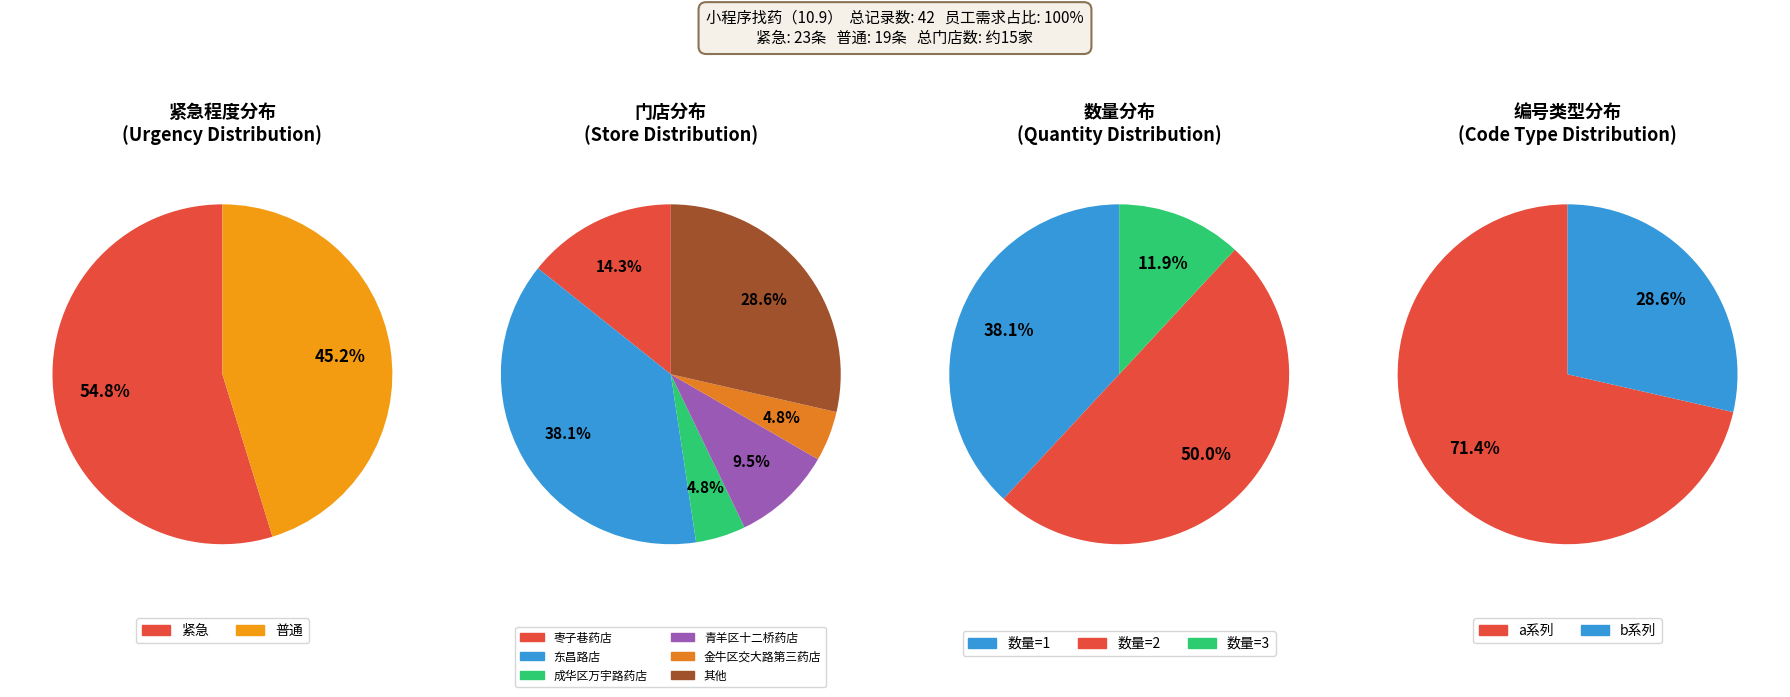

To the nearest percent, what is the difference between the largest and smallest slice percentages?

10%